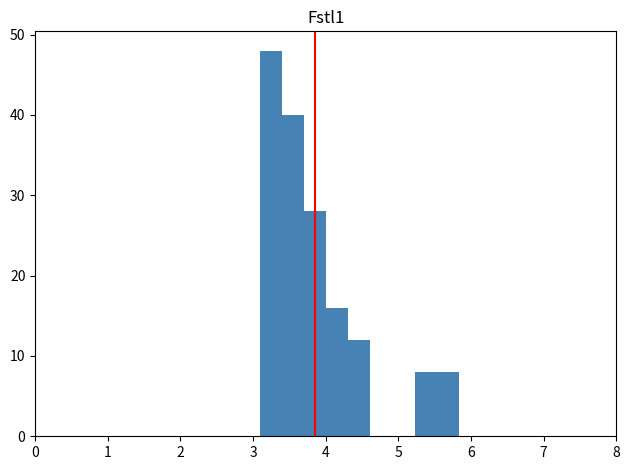

Around what value on the x-axis is the tallest bar? Give the approximate position of its centre, as read against the axis.

3.3